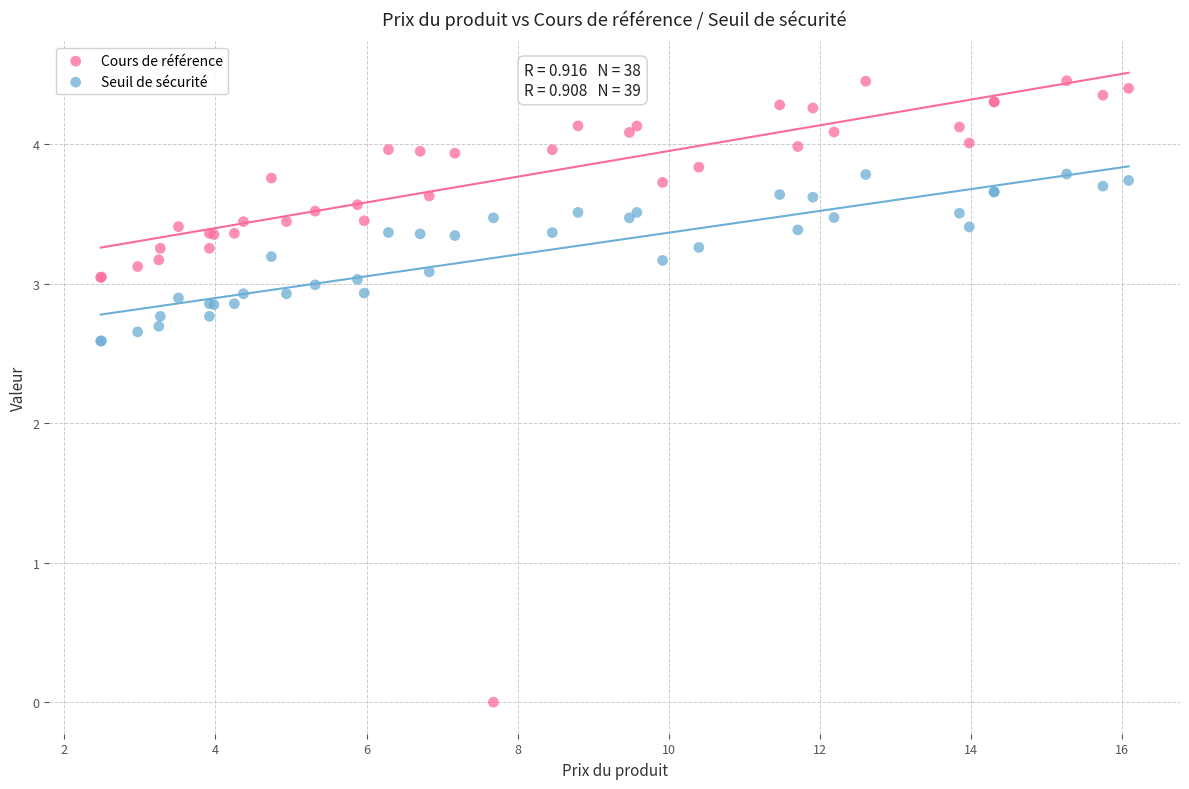

Which series reaches the minimum Y coordinate?

Cours de référence